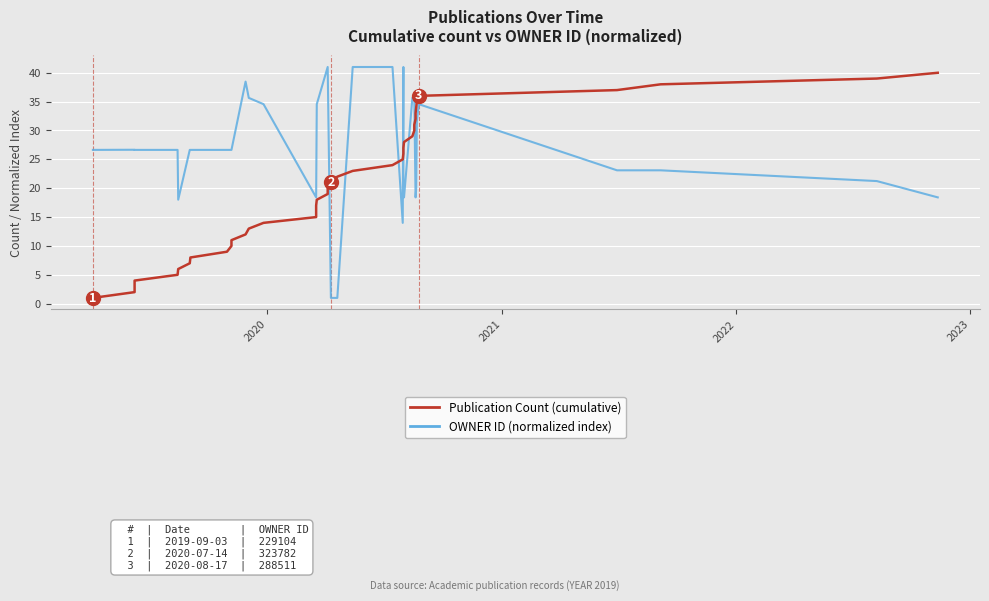

Is it true that Publication Count (cumulative) equals 9.4 at 20?

False